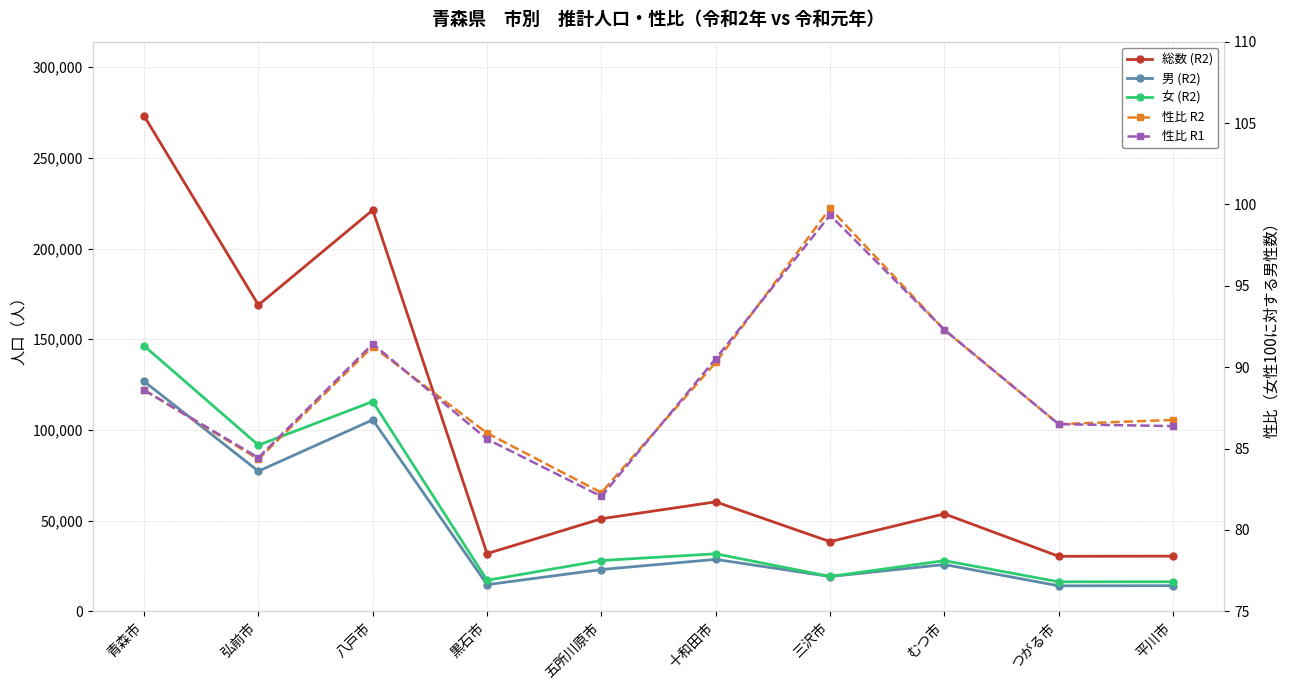

Reading right to left, extract all data points from this chart.

総数 (R2): 平川市=30421.0	つがる市=30338.0	むつ市=53729.0	三沢市=38416.0	十和田市=60351.0	五所川原市=51044.0	黒石市=31813.0	八戸市=221228.0	弘前市=168866.0	青森市=273078.0
男 (R2): 平川市=14132.0	つがる市=14071.0	むつ市=25787.0	三沢市=19185.0	十和田市=28635.0	五所川原市=23042.0	黒石市=14705.0	八戸市=105566.0	弘前市=77266.0	青森市=126735.0
女 (R2): 平川市=16289.0	つがる市=16267.0	むつ市=27942.0	三沢市=19231.0	十和田市=31716.0	五所川原市=28002.0	黒石市=17108.0	八戸市=115662.0	弘前市=91600.0	青森市=146343.0
性比 R2: 平川市=86.8	つがる市=86.5	むつ市=92.3	三沢市=99.8	十和田市=90.3	五所川原市=82.3	黒石市=86.0	八戸市=91.3	弘前市=84.3	青森市=88.6
性比 R1: 平川市=86.4	つがる市=86.5	むつ市=92.3	三沢市=99.3	十和田市=90.5	五所川原市=82.1	黒石市=85.6	八戸市=91.4	弘前市=84.4	青森市=88.6